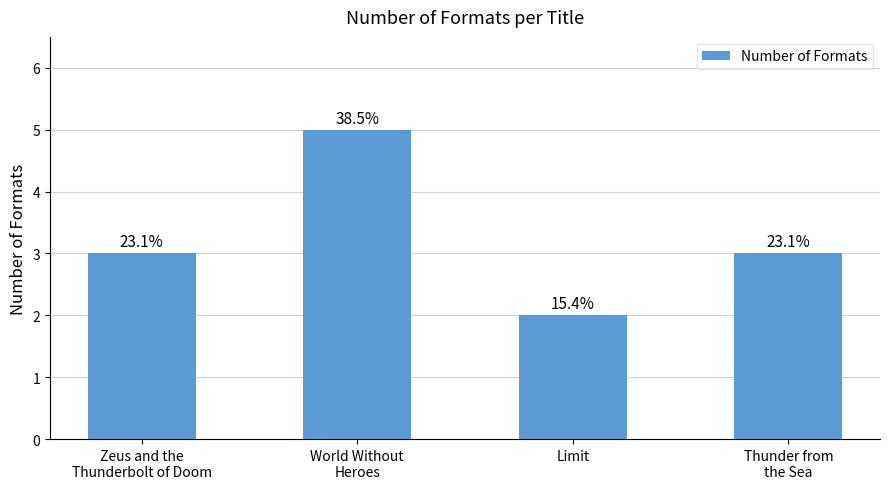

Which category has the lowest value across all series?

Limit